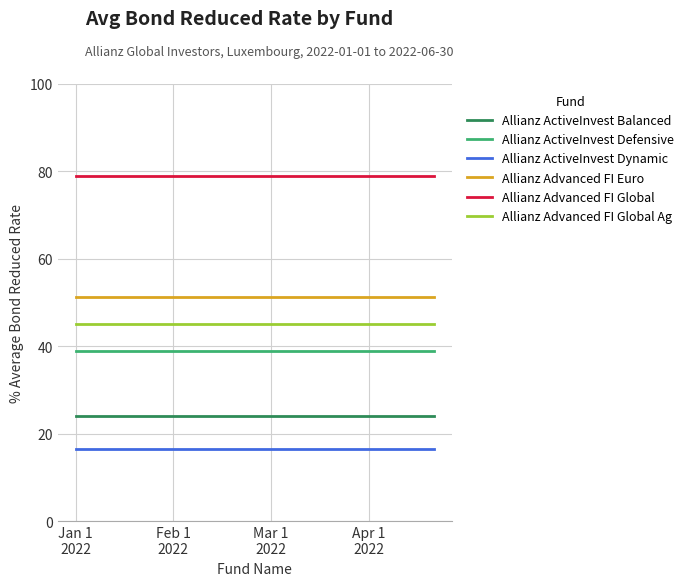

Which series has the largest total across all categories?

Allianz Advanced FI Global